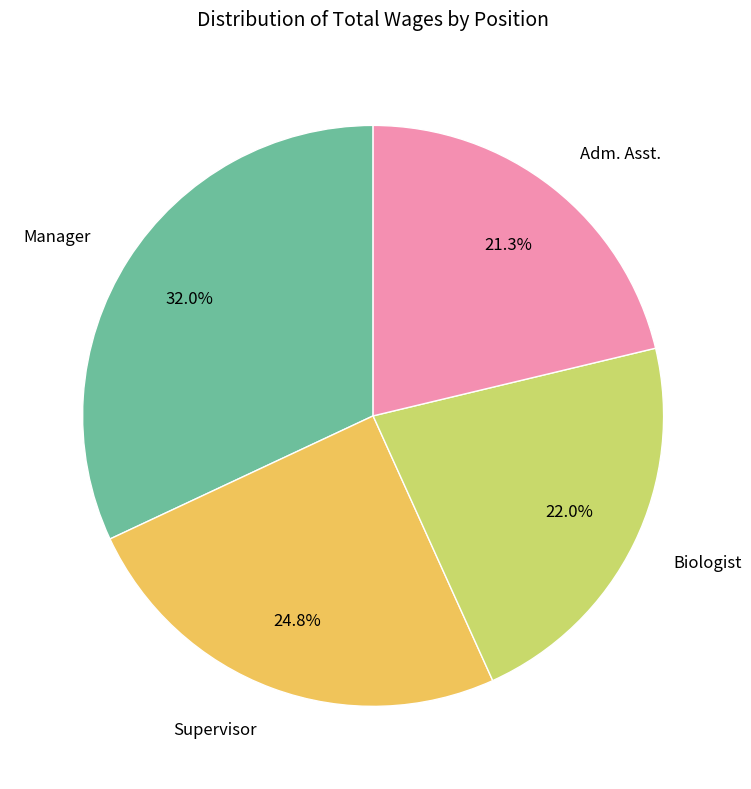

True or false: Adm. Asst. accounts for 21% of the total.

True